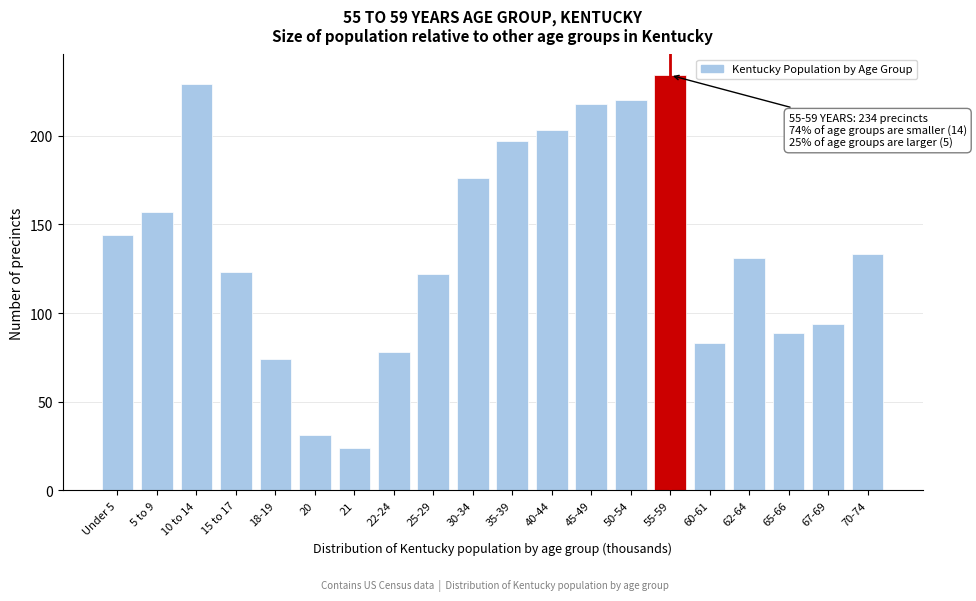

Reading right to left, list all the values displayed in this chart.

133	94	89	131	83	234	220	218	203	197	176	122	78	24	31	74	123	229	157	144